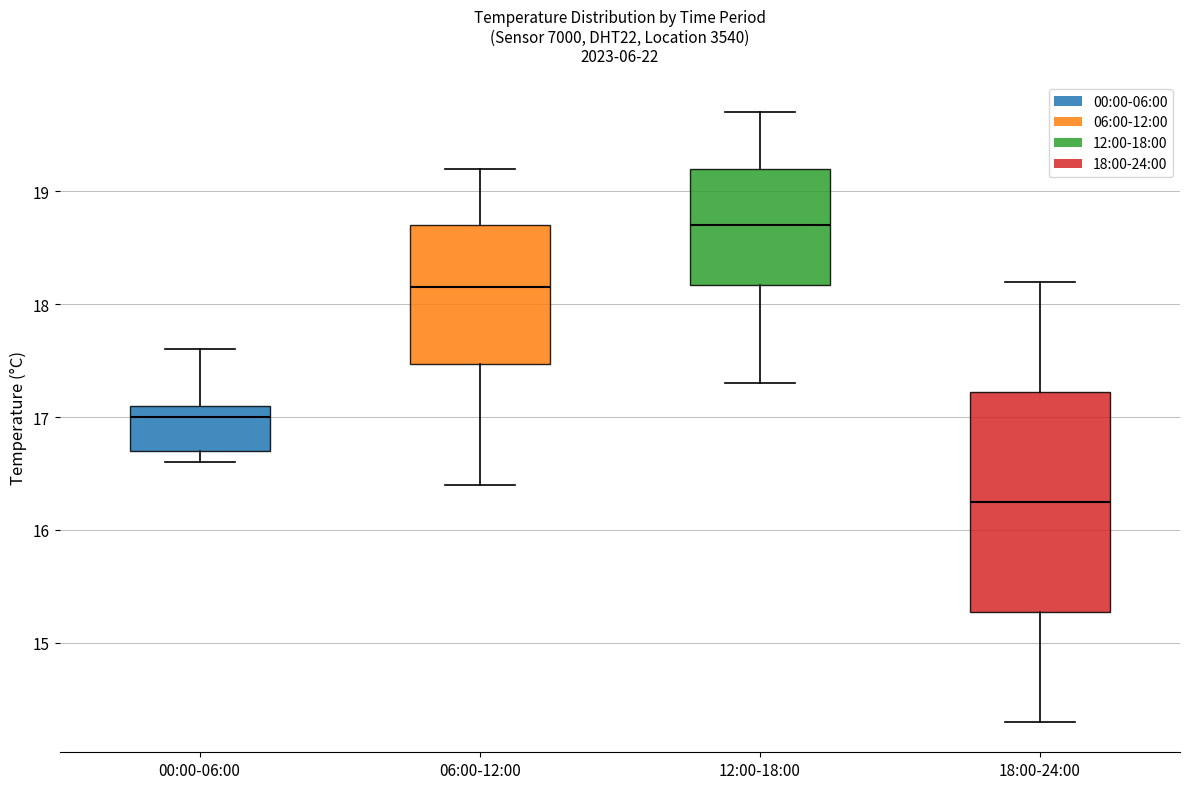

Comparing the boxes themselves (not the whiskers), which one is the tallest?

18:00-24:00